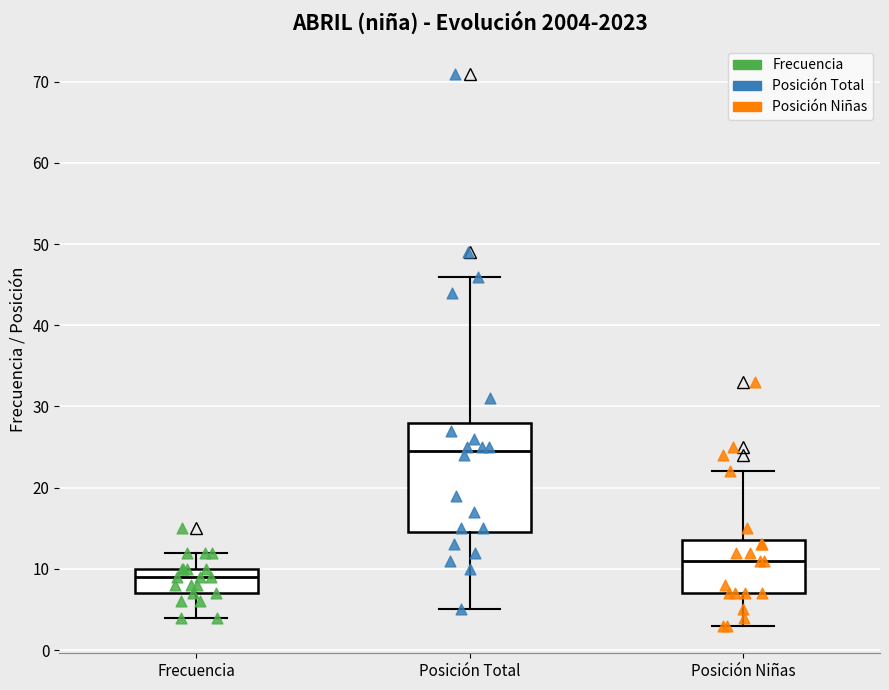

Reading left to right, transcribe this box plot: for each box, give where its median line is, the range the box spans, and where its two whiskers end, as read against the y-axis. The values are not printed on the chart, so give them approximately, as read against the axis.

Frecuencia: median 9, box 7 to 10, whiskers 4 to 12
Posición Total: median 25, box 15 to 28, whiskers 5 to 46
Posición Niñas: median 11, box 7 to 14, whiskers 3 to 22